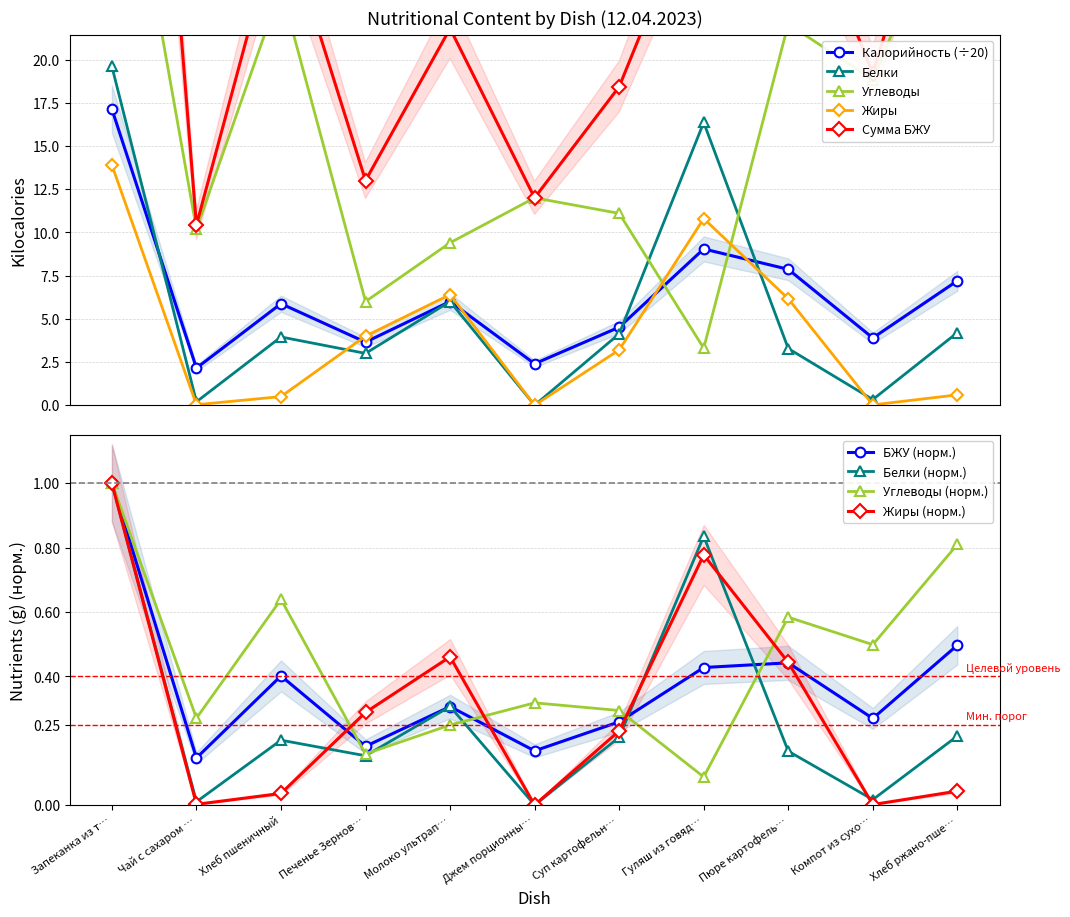

True or false: Жиры has more than 0 interior local peaks.

True